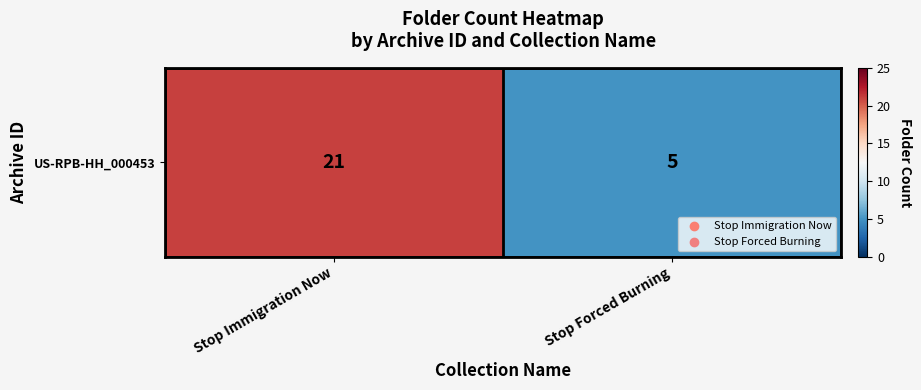

List the labels in order of value, smallest first.

Stop Forced Burning, Stop Immigration Now